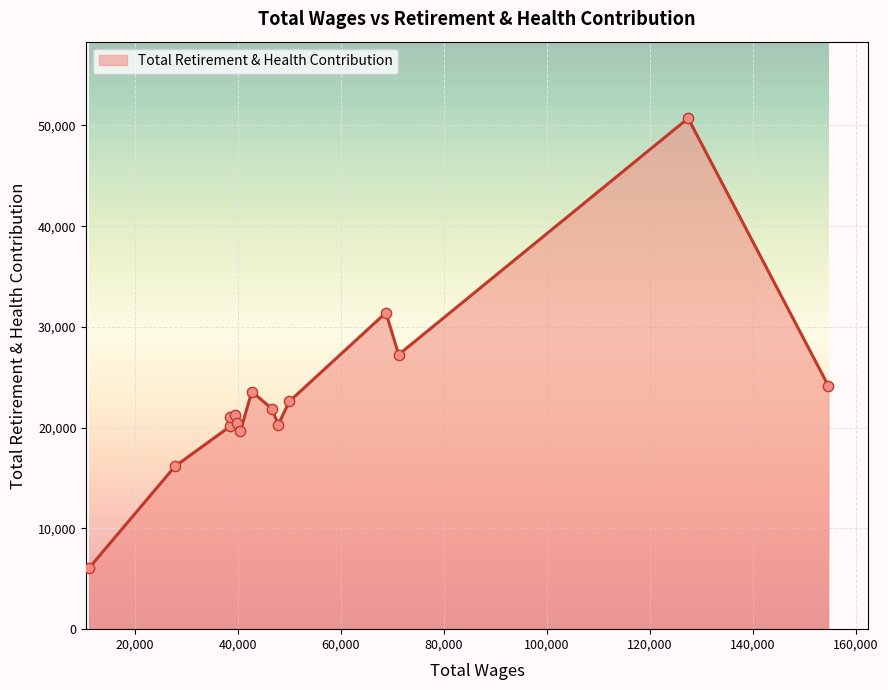

What is the change in value from 154651.0 to 46603.0?

-2277